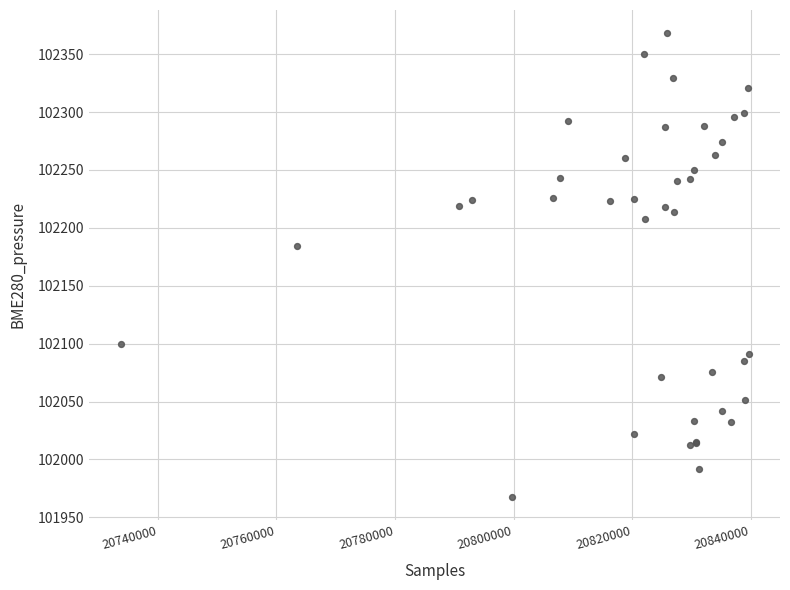

What Y value in the scatter plot is closest to 102167?

102184.4